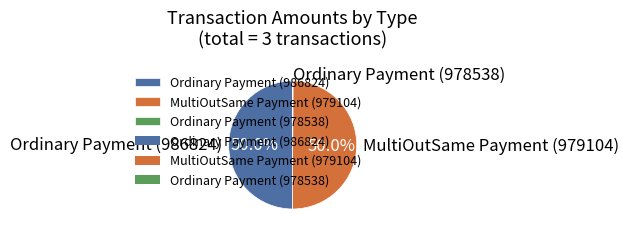

The MultiOutSame Payment (979104) slice represents 44% of the pie. True or false?

False